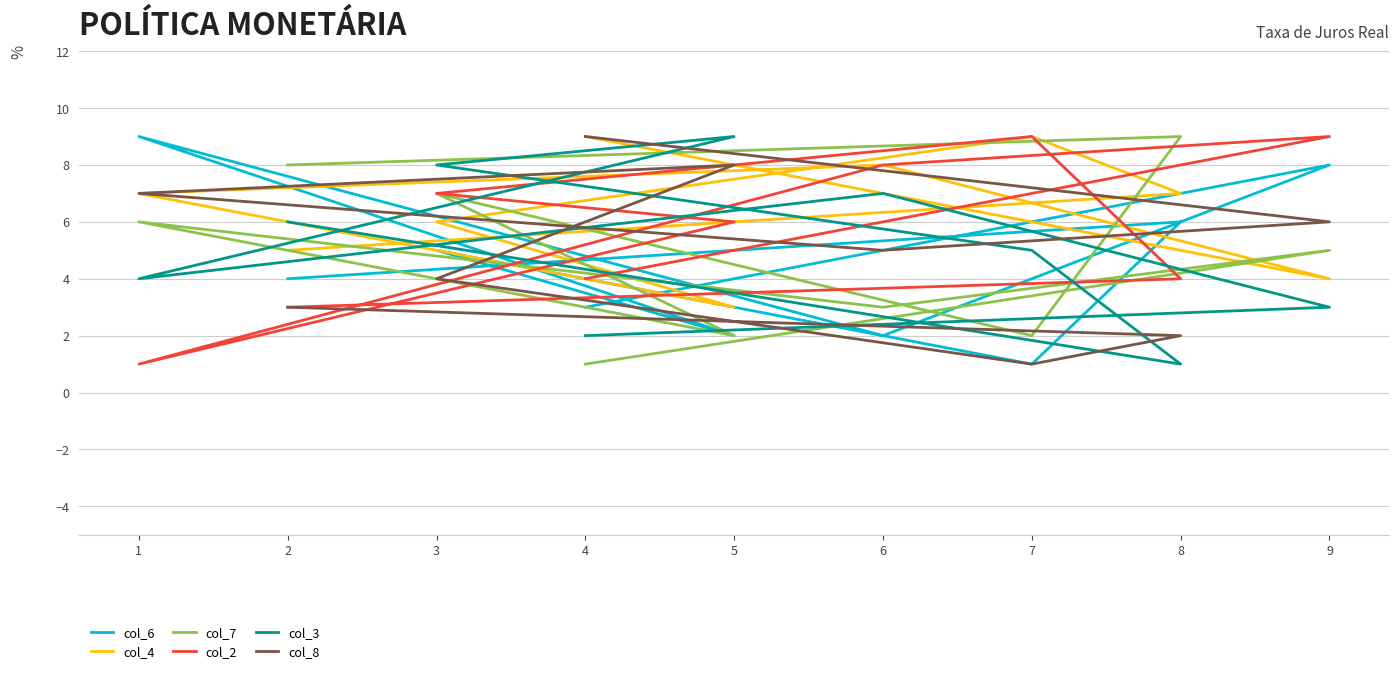

The col_3 series shows 1 at 8. True or false?

True